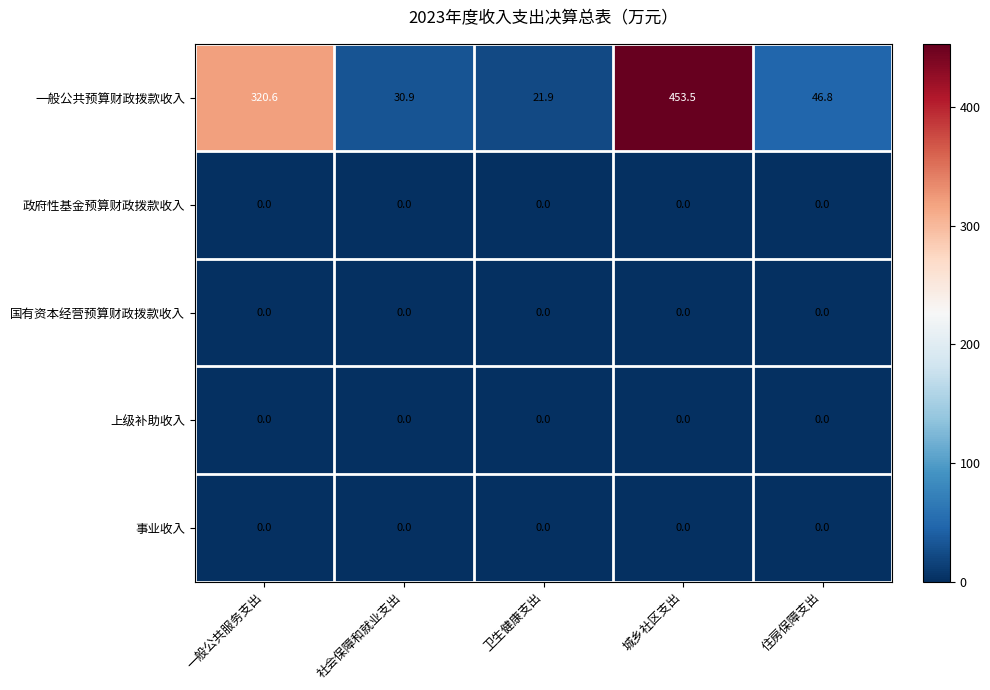

What is the total value across all series at 城乡社区支出?

453.5